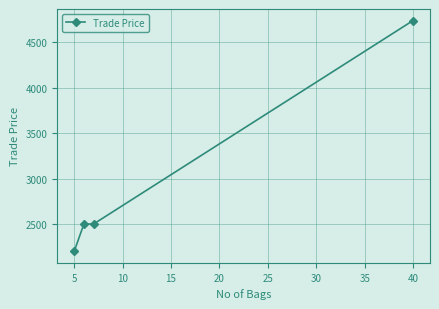

How many lines are shown in the chart?

1